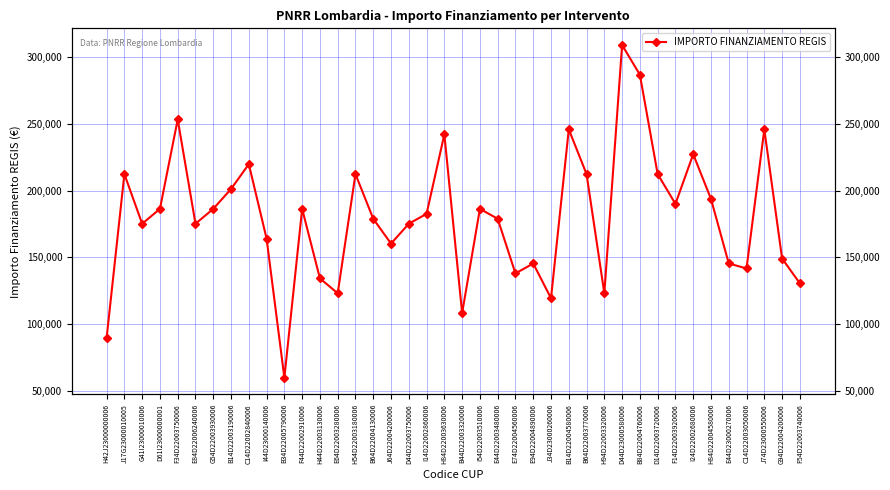

What is the average value?

180143.2